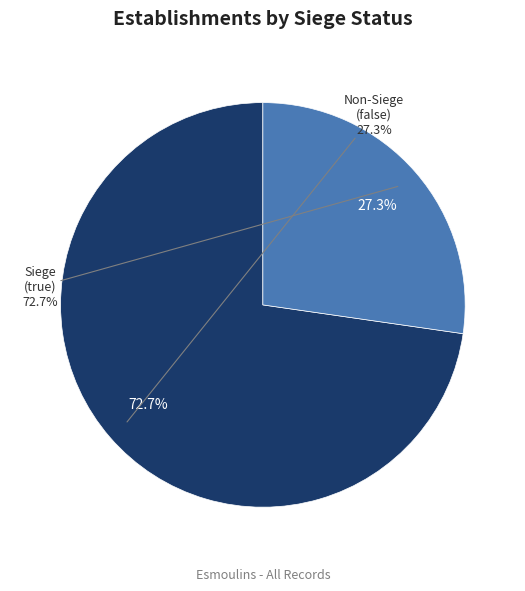

The true slice represents 63% of the pie. True or false?

False